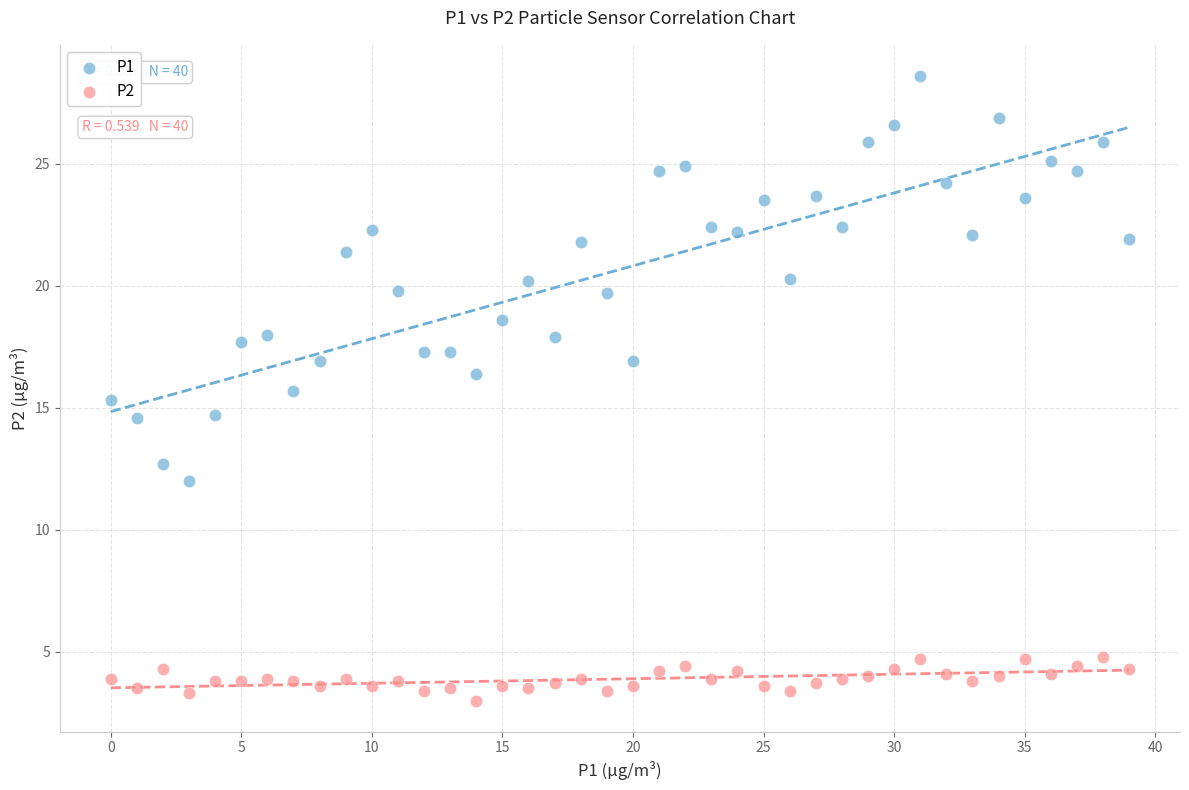

Which series has the widest spread of Y values?

P1